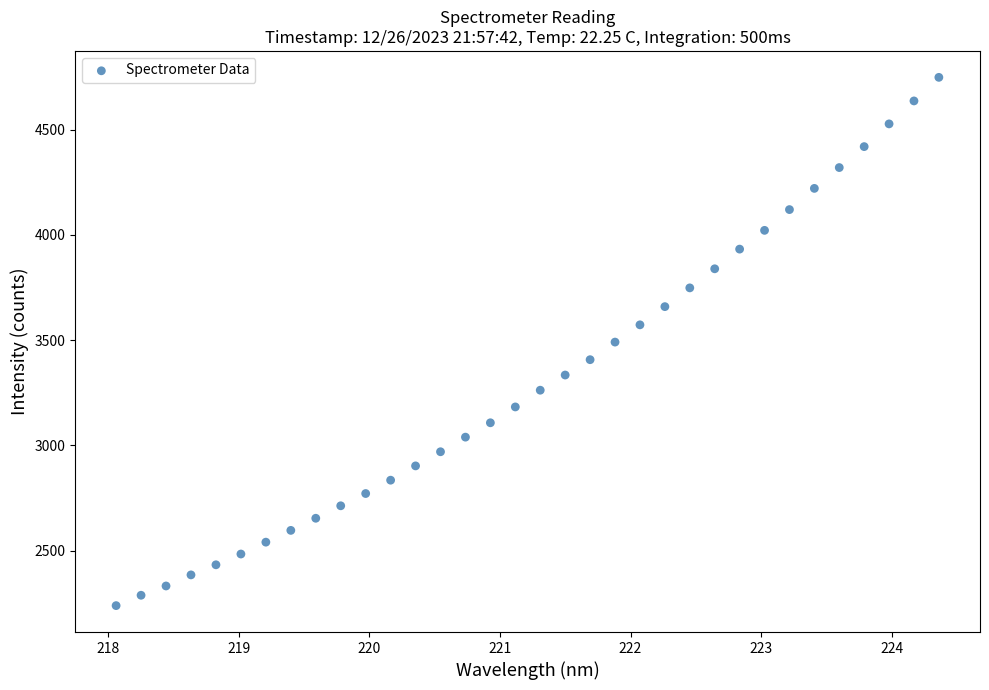

What is the range of Y values (max minus min)?

2510.4